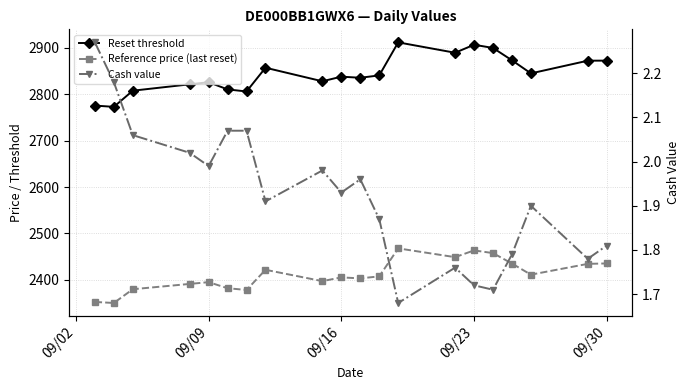

Is the value of Reference price (last reset) at 09/23 greater than the value of Cash value at 09/30?

Yes